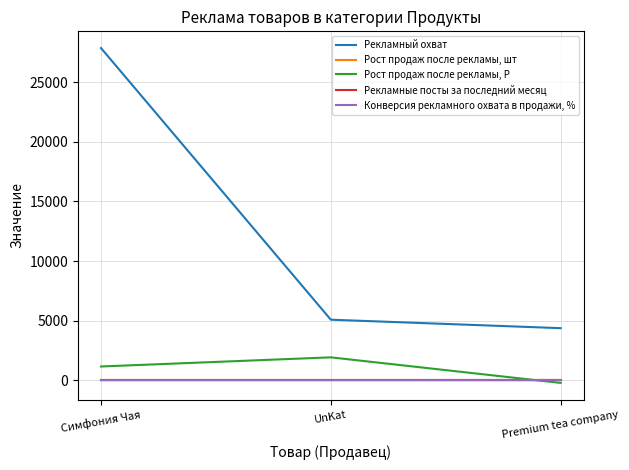

What is the total value across all series at UnKat?

6998.2